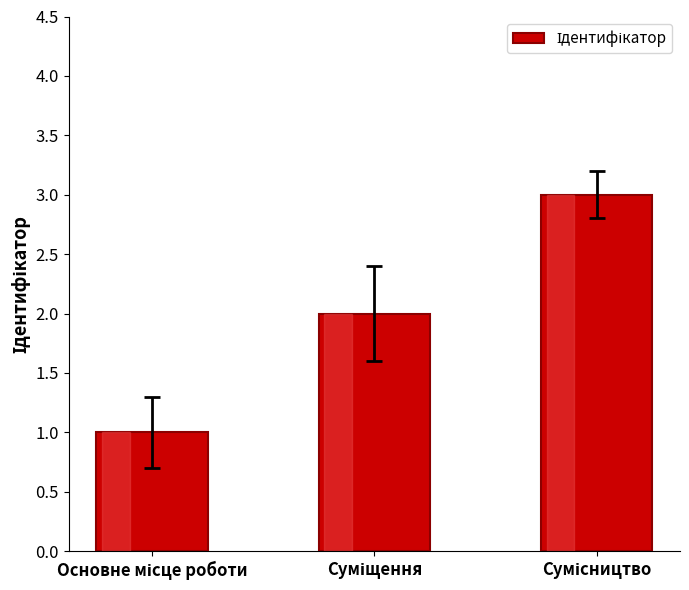

What is the greatest value displayed?

3